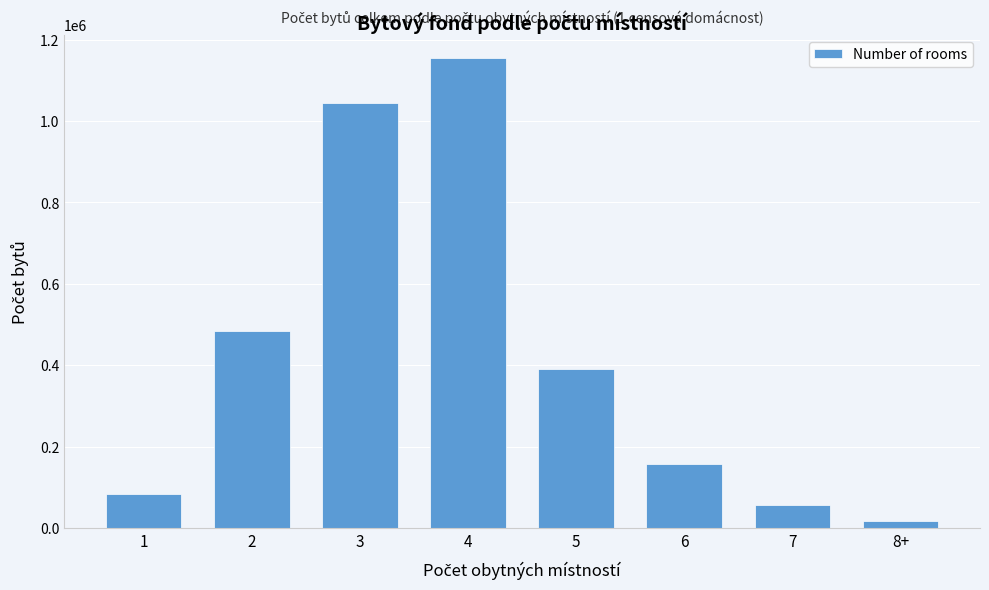

Reading right to left, transcribe all the data shown in this chart.

16854	58012	156673	389965	1153750	1043942	484280	84487